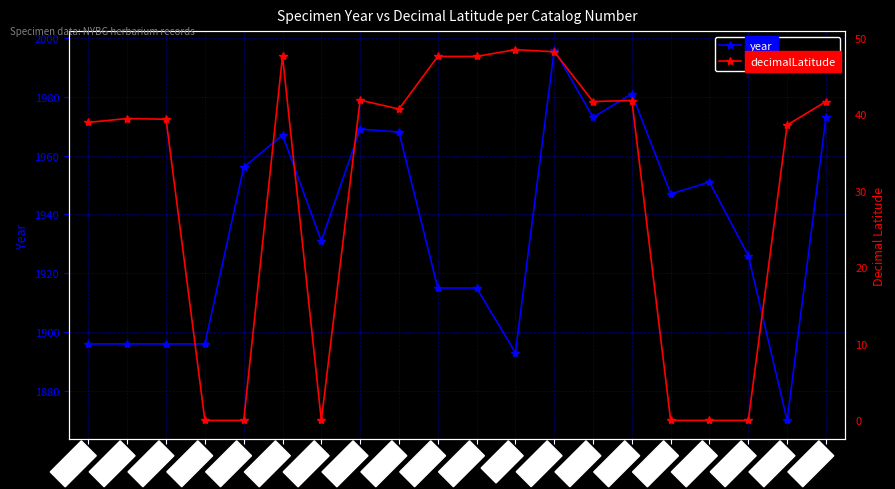

List the labels in order of decimalLatitude value, smallest first.

311754, 311765, 311761, 311733, 311734, 311737, 311740, 311748, 311753, 311749, 311732, 311728, 311751, 311730, 311731, 311770, 311771, 311768, 311727, 81312